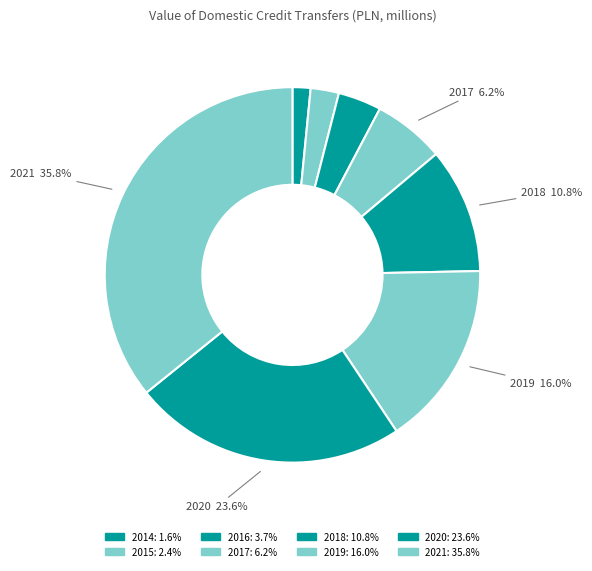

How many segments does this pie chart have?

8